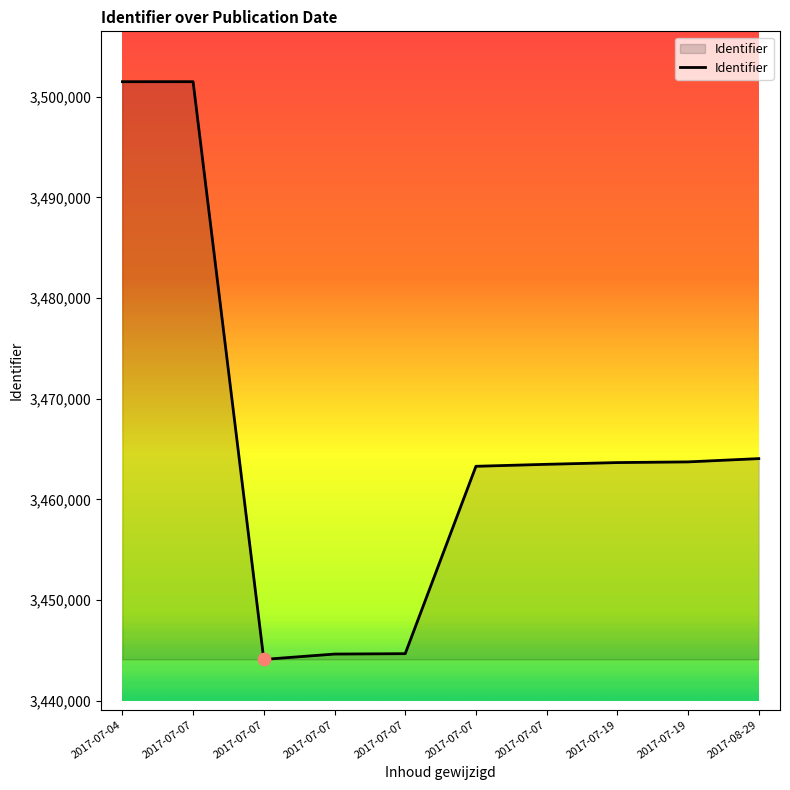

What is the ratio of the value at 2017-07-19 to the value at 2017-07-07?

1.0